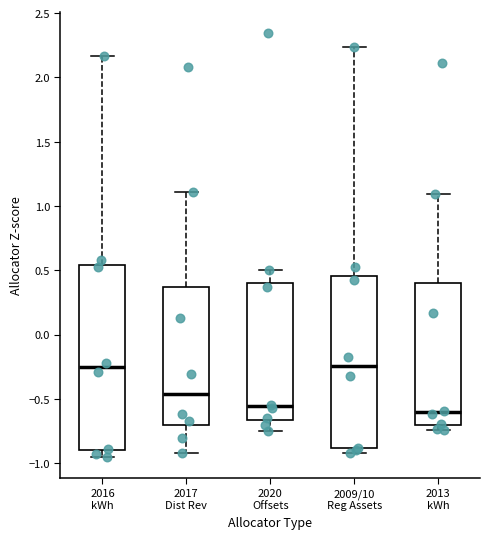

Where is the lower edge of the box for 2009/10 Reg Assets on the y-axis? The values are not printed on the chart, so give them approximately, as read against the axis.

-0.90